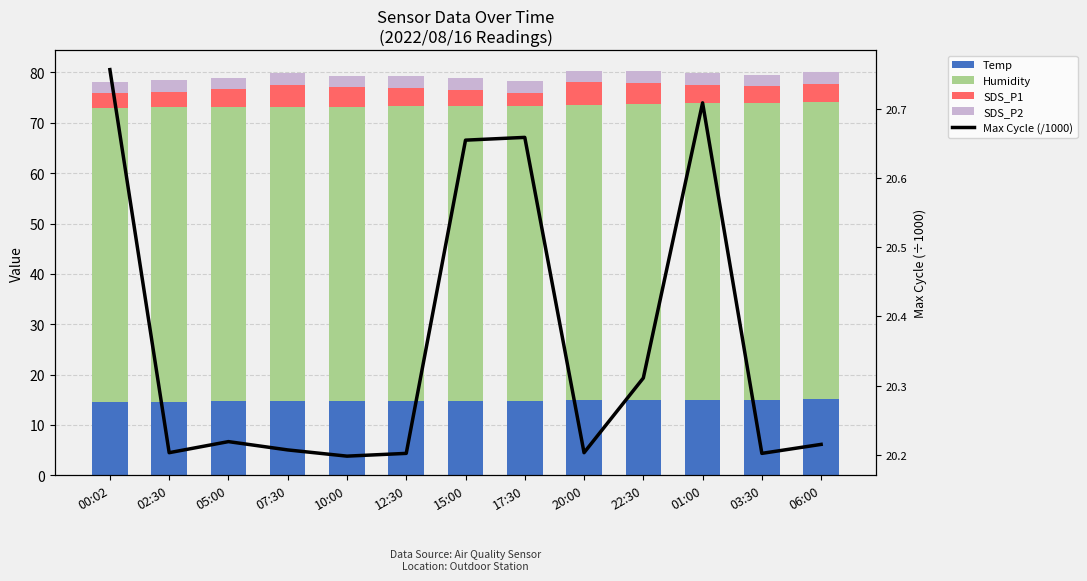

What position from the right is 12:30?

8